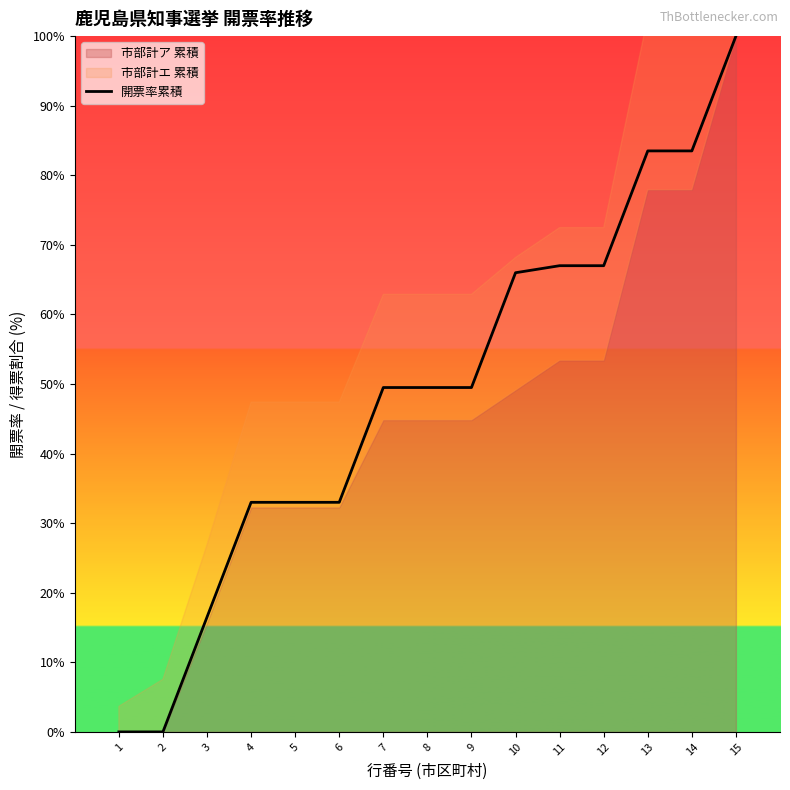

What is the difference between the maximum and minimum values?

100.0